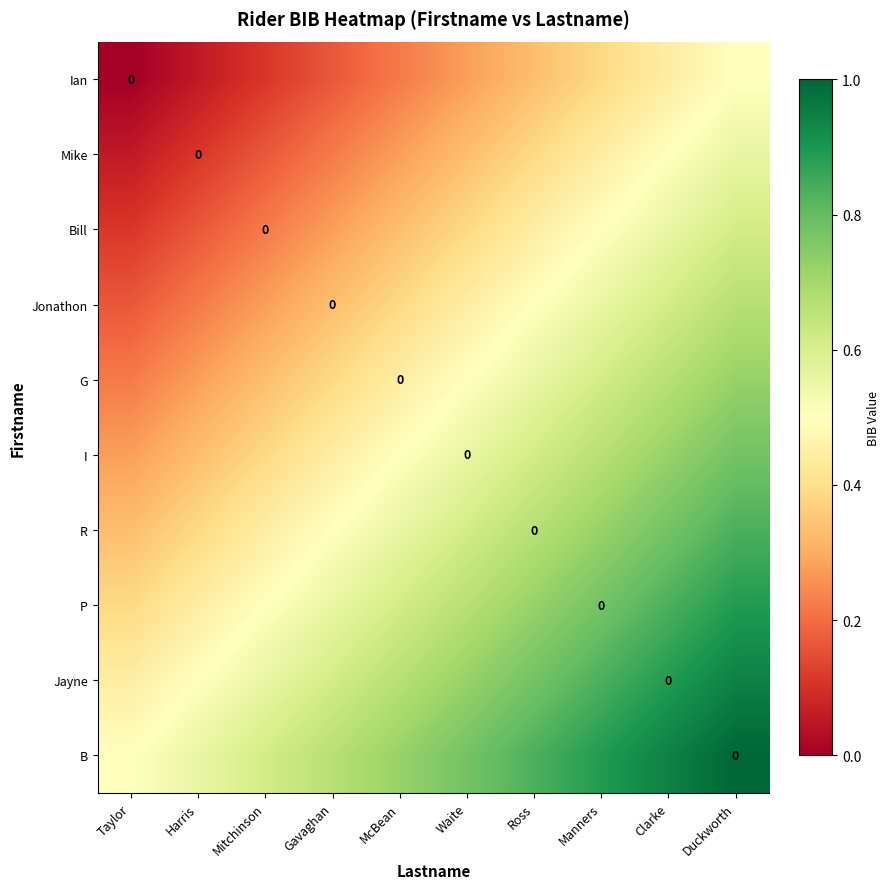

Between Taylor and Duckworth, which is larger?

Duckworth